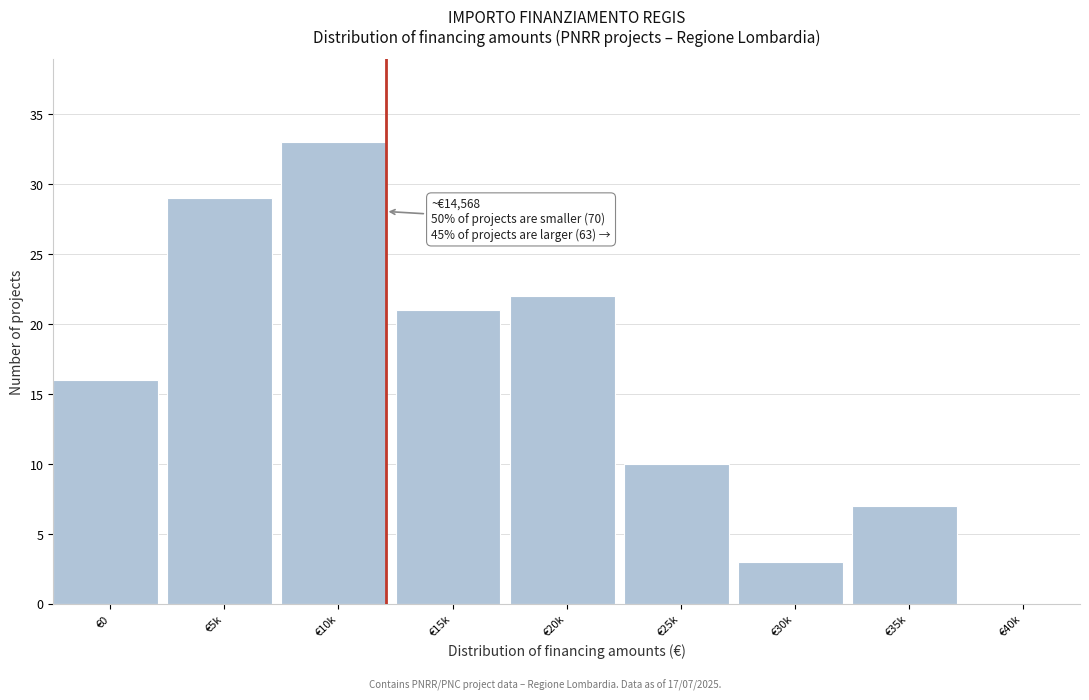

Reading left to right, extract all data points from this chart.

€0=16	€5k=29	€10k=33	€15k=21	€20k=22	€25k=10	€30k=3	€35k=7	€40k=0